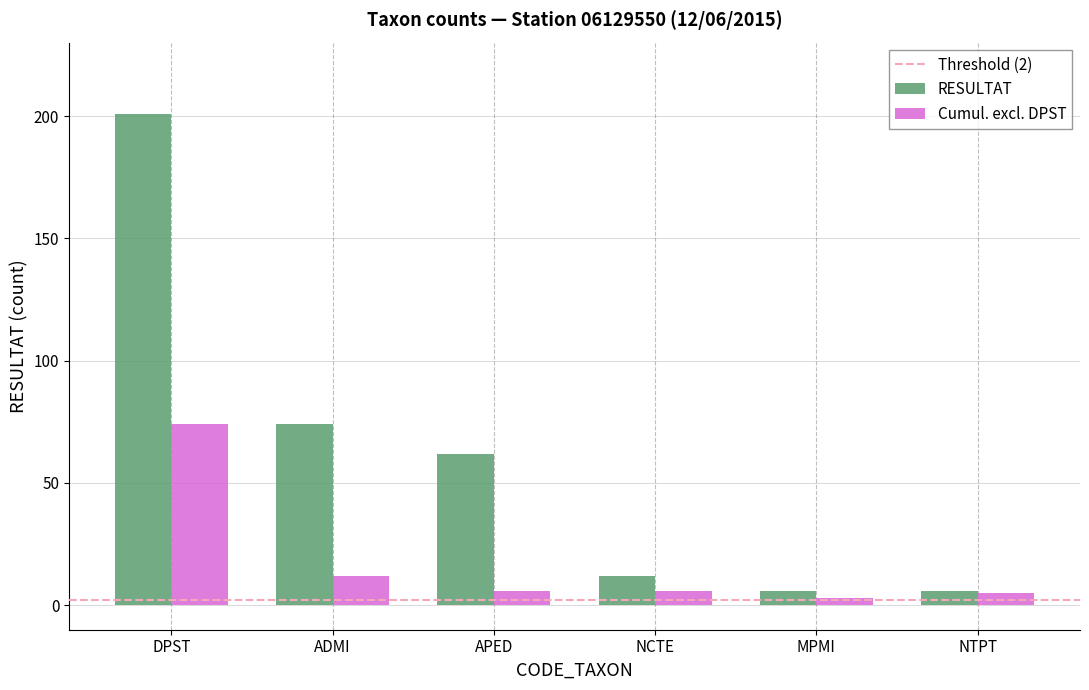

The value of Cumul. excl. DPST at ADMI is 12. True or false?

True